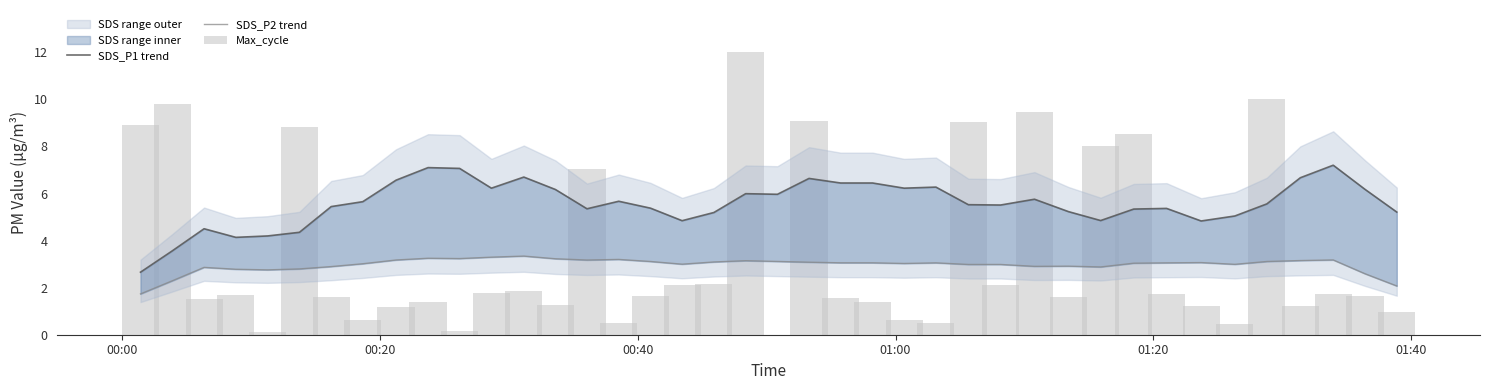

How many values in the Max_cycle series exceed 1?

31